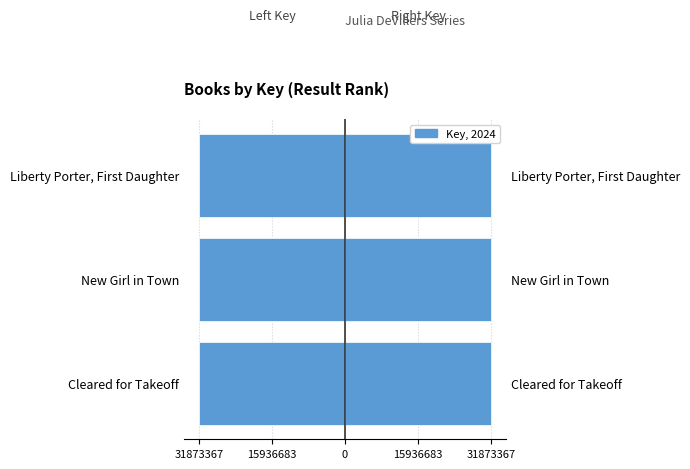

True or false: Left has a value of -31873181.5 at 15936683.

True